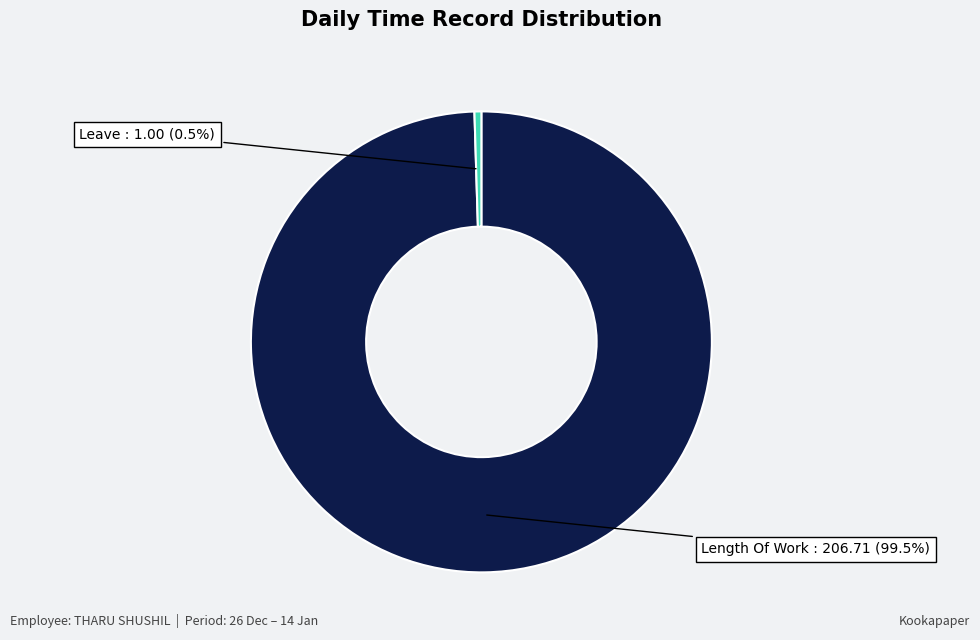

Count the number of slices in the pie.

2